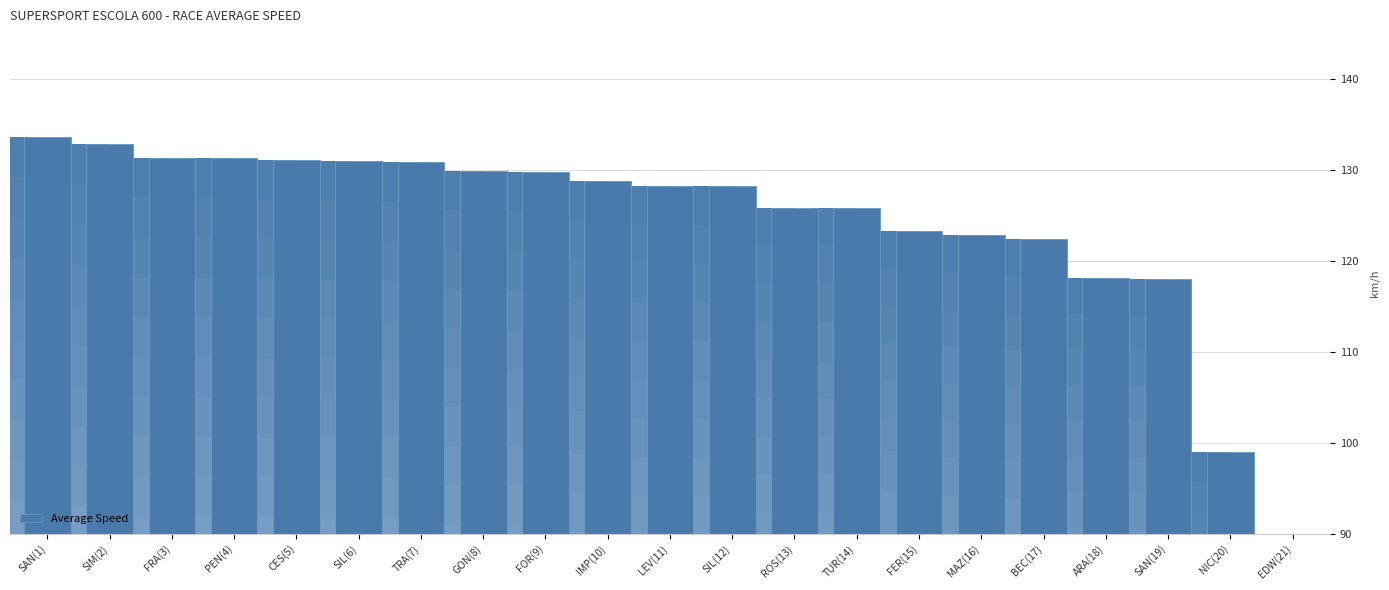

Reading left to right, transcribe all the data shown in this chart.

SAN(1)=133.7	SIM(2)=132.9	FRA(3)=131.3	PEN(4)=131.3	CES(5)=131.1	SIL(6)=131.1	TRA(7)=130.9	GON(8)=129.9	FOR(9)=129.8	IMP(10)=128.8	LEV(11)=128.3	SIL(12)=128.2	ROS(13)=125.8	TUR(14)=125.8	FER(15)=123.3	MAZ(16)=122.9	BEC(17)=122.4	ARA(18)=118.2	SAN(19)=118.0	NIC(20)=98.9	EDW(21)=0.0